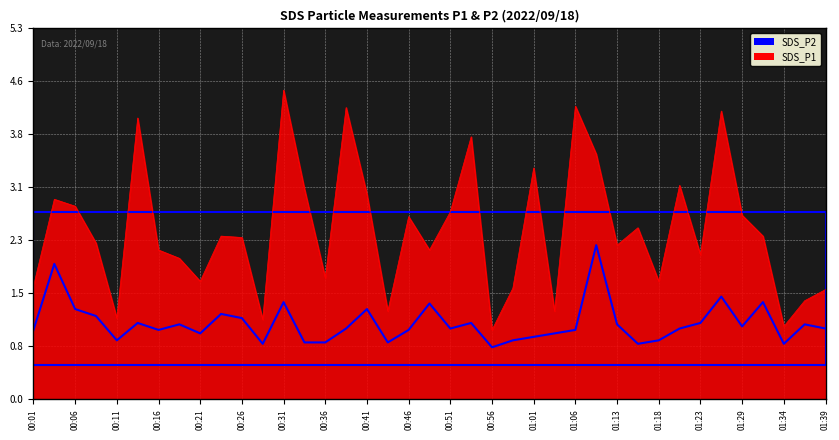

What is the greatest value displayed?

4.5